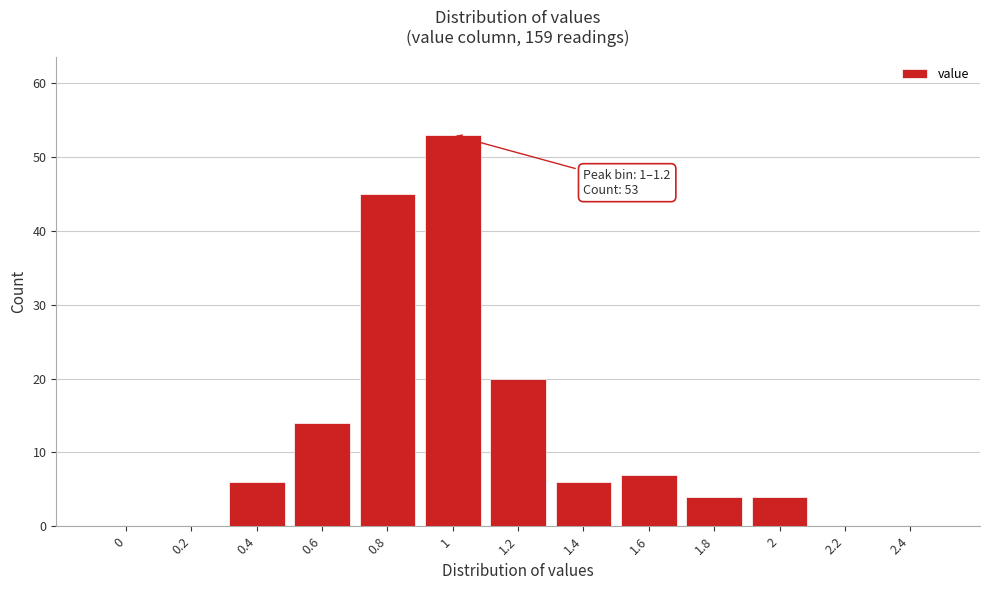

Reading left to right, transcribe all the data shown in this chart.

0=0	0.2=0	0.4=6	0.6=14	0.8=45	1=53	1.2=20	1.4=6	1.6=7	1.8=4	2=4	2.2=0	2.4=0